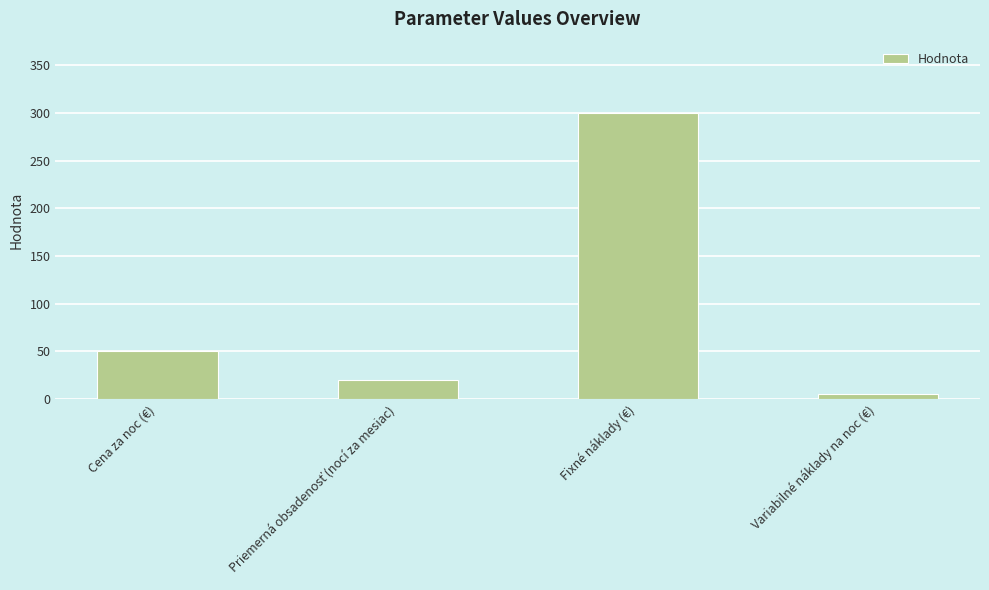

What position from the left is Cena za noc (€)?

1